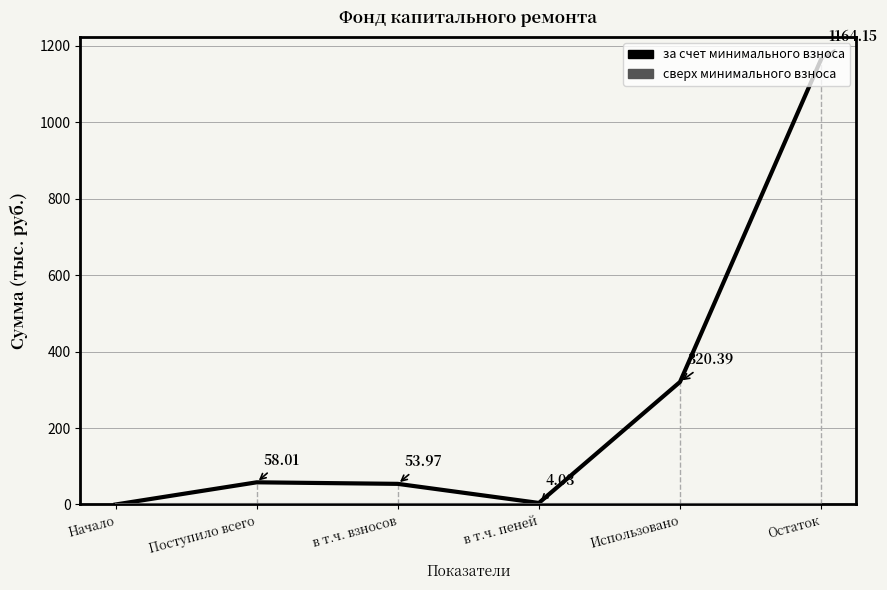

Which series has the widest spread of values?

за счет минимального взноса